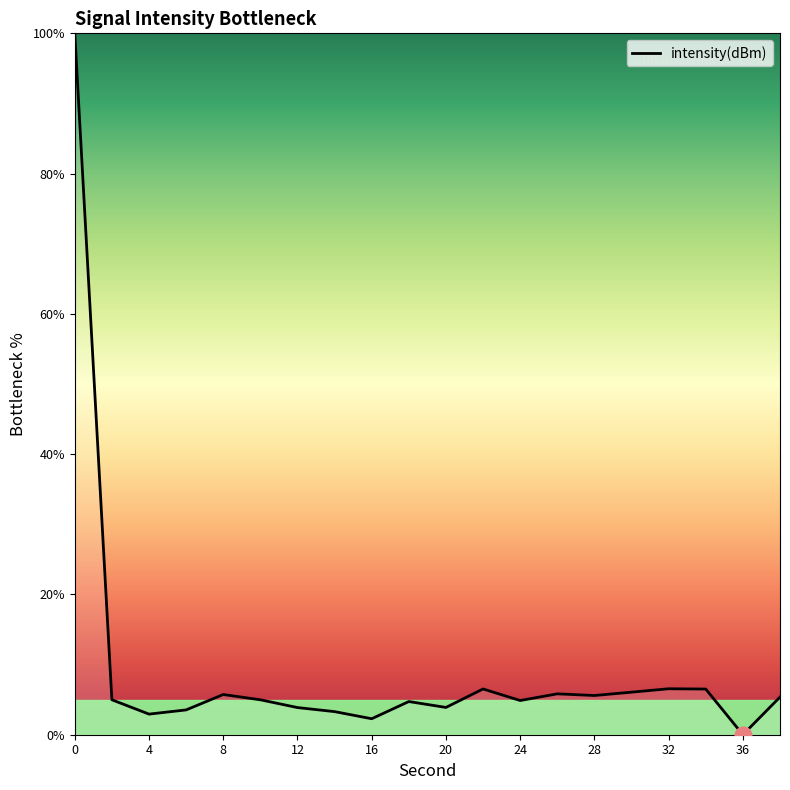

What is the average value?

9.4